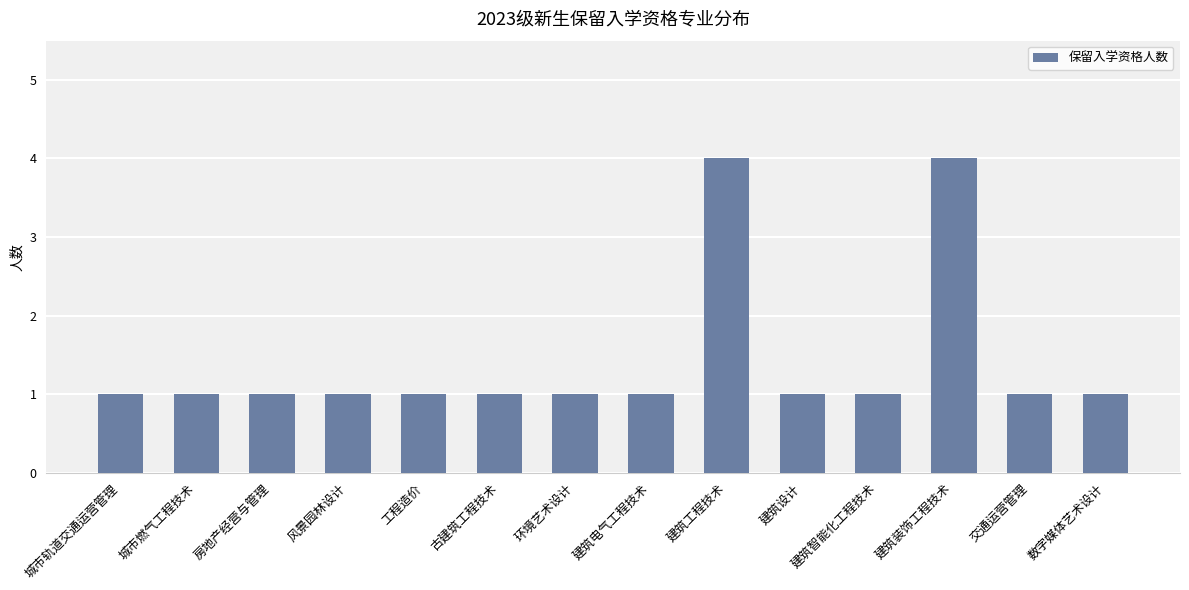

True or false: the data shows 2 at 环境艺术设计.

False